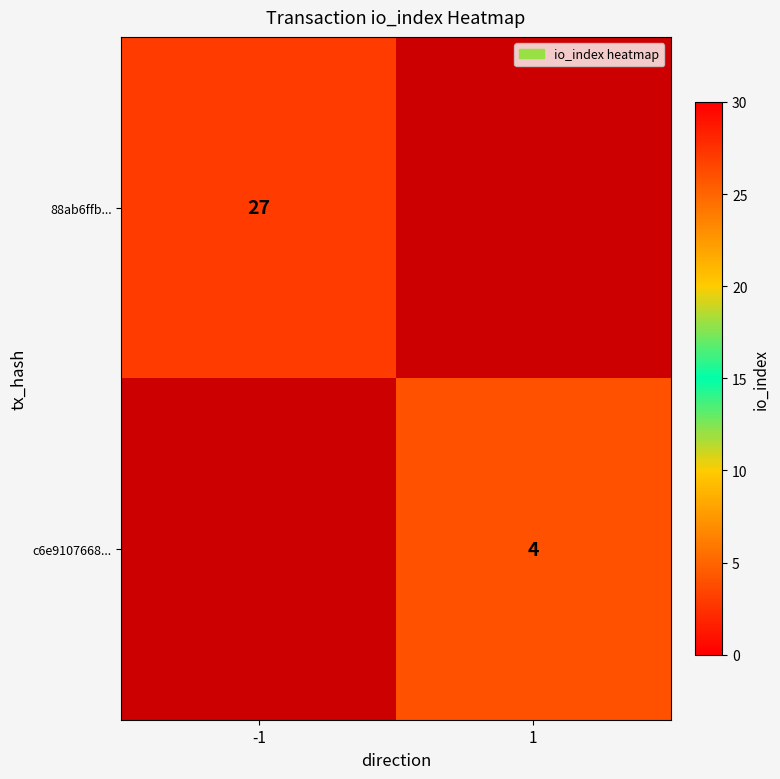

Is it true that c6e9107668... equals 2 at 1?

False